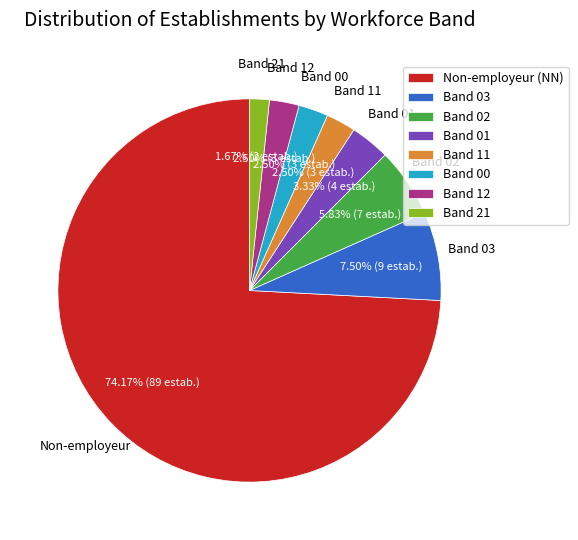

Does Band 01 account for over 50% of the chart?

No